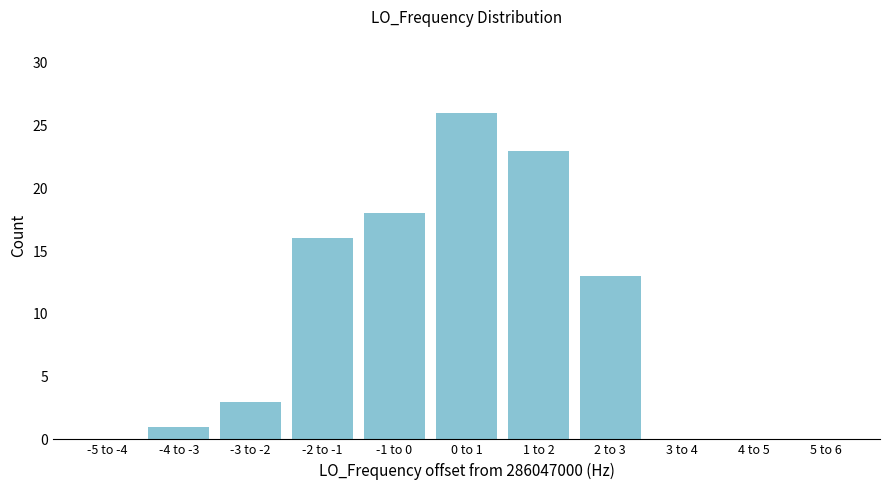

Reading right to left, transcribe all the data shown in this chart.

5 to 6=0	4 to 5=0	3 to 4=0	2 to 3=13	1 to 2=23	0 to 1=26	-1 to 0=18	-2 to -1=16	-3 to -2=3	-4 to -3=1	-5 to -4=0